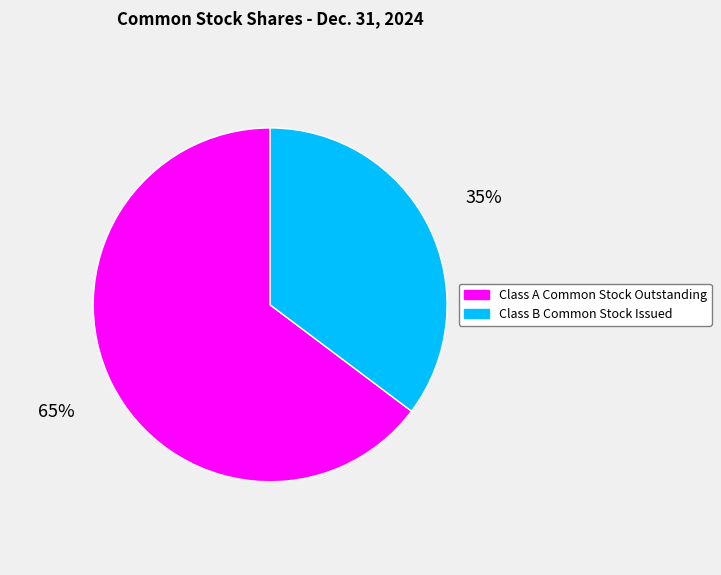

How many slices are in this pie chart?

2